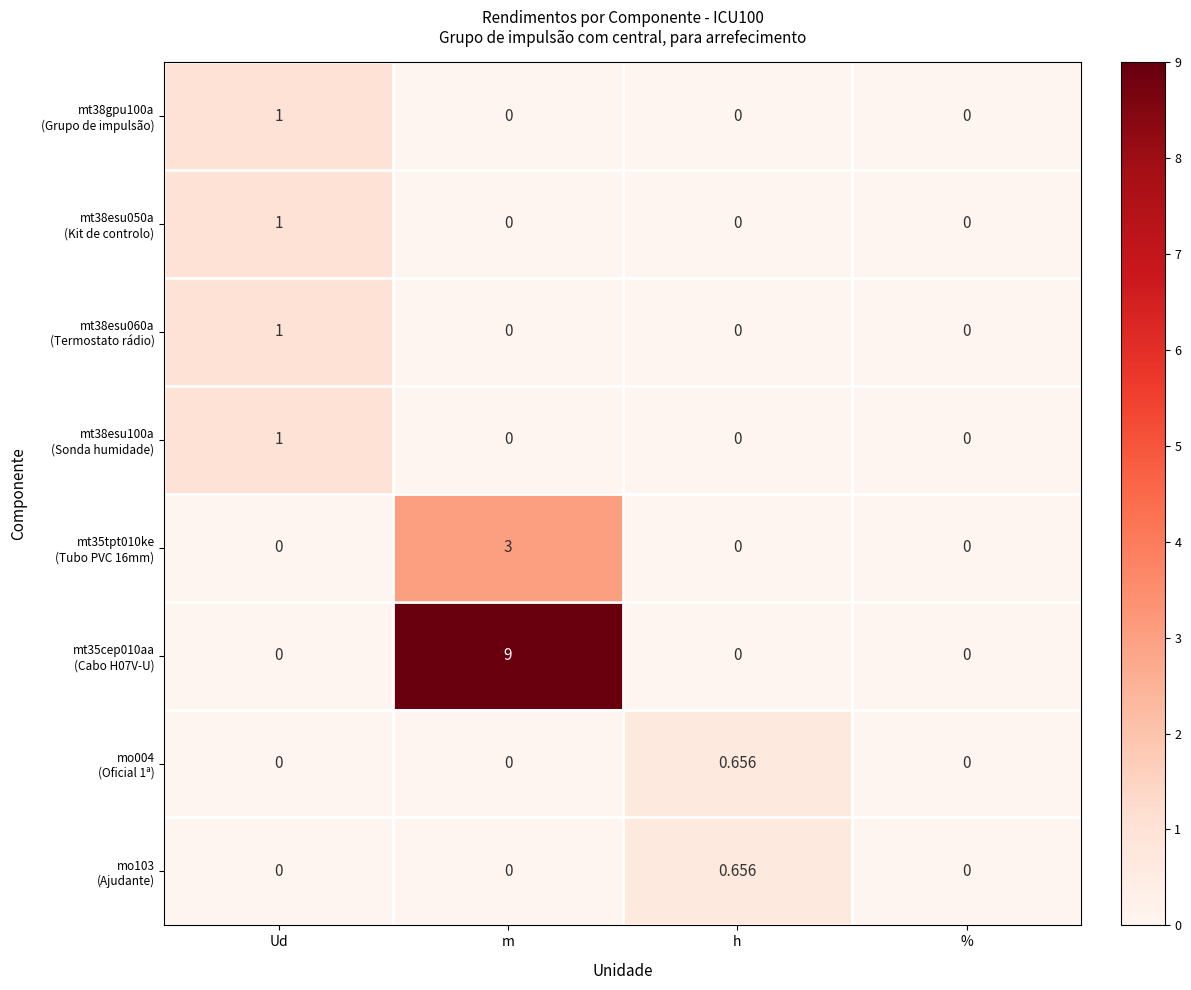

At which category is the sum across all series the highest?

m